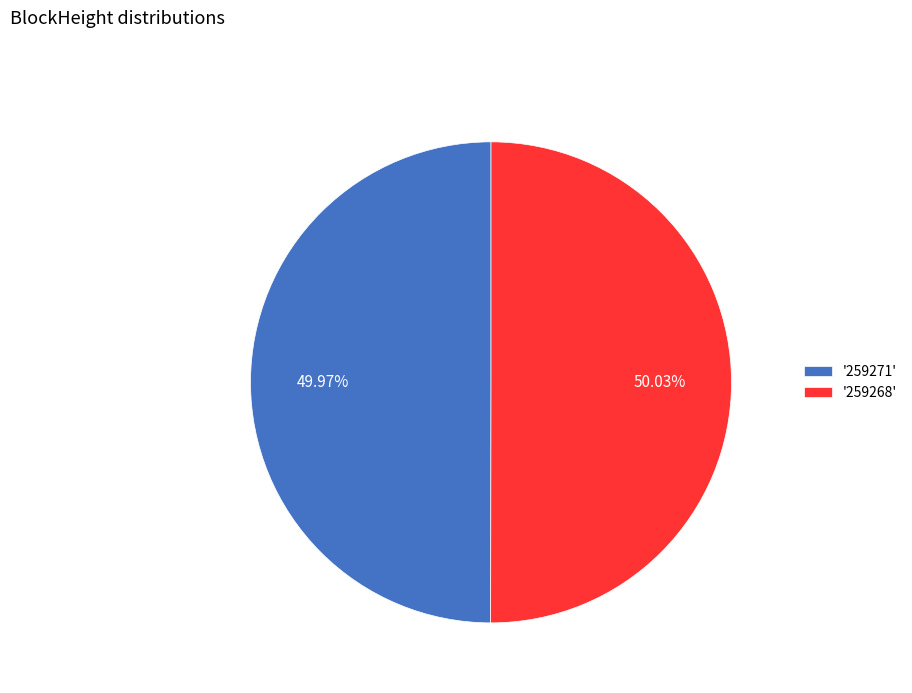

How many slices are in this pie chart?

2